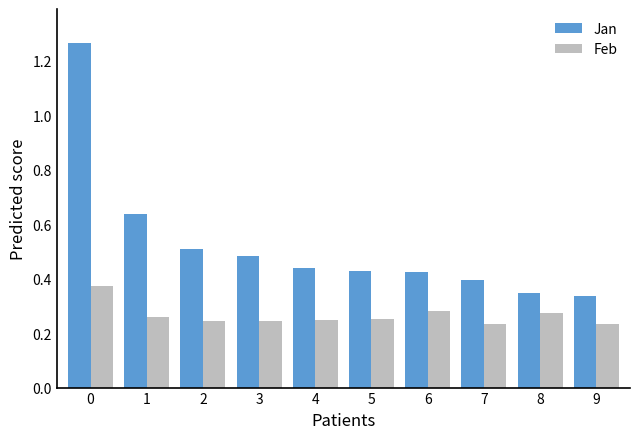

How many Jan values are between 0 and 1?

9